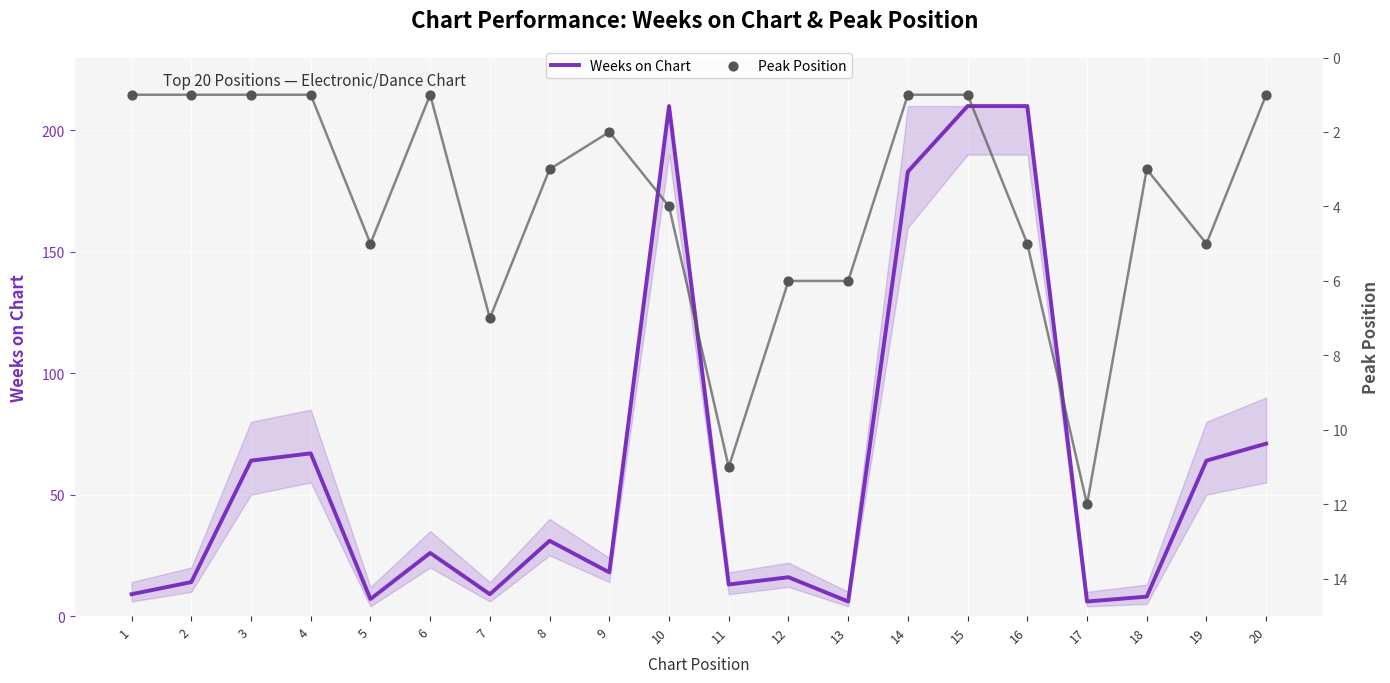

At how many categories does at least one series exceed 173?

4